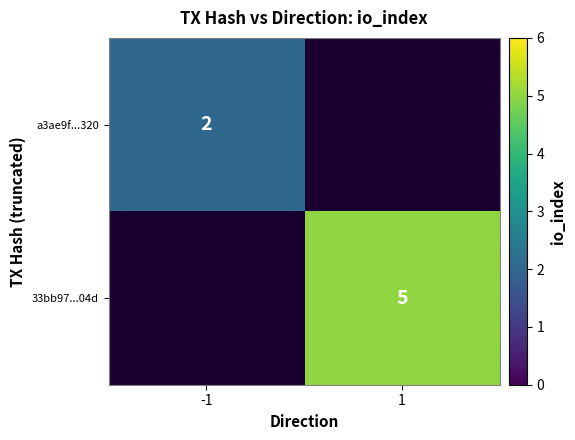

True or false: a3ae9f...320 has a value of 1 at -1.

False